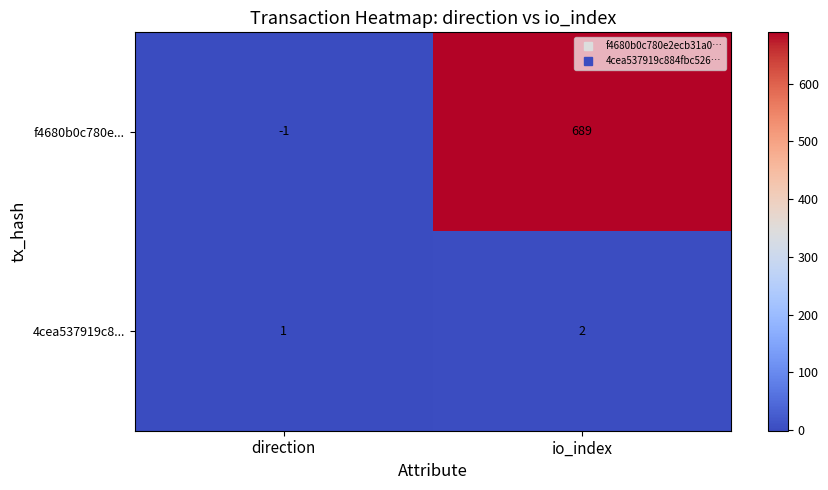

What is the difference between the f4680b0c780e... values at direction and io_index?

690